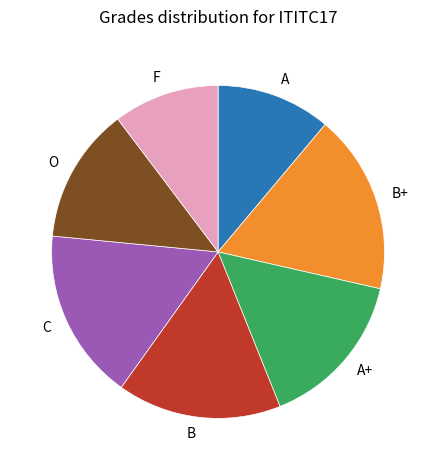

The O slice represents 13% of the pie. True or false?

True